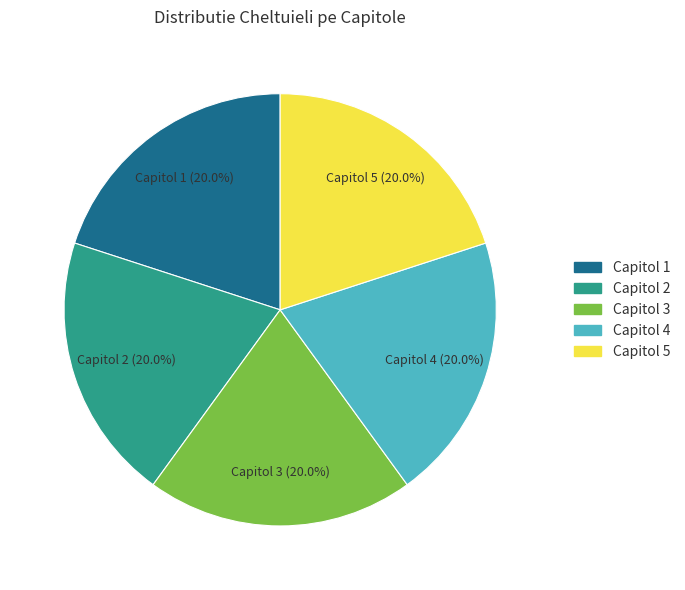

Is there a majority slice in this chart?

No